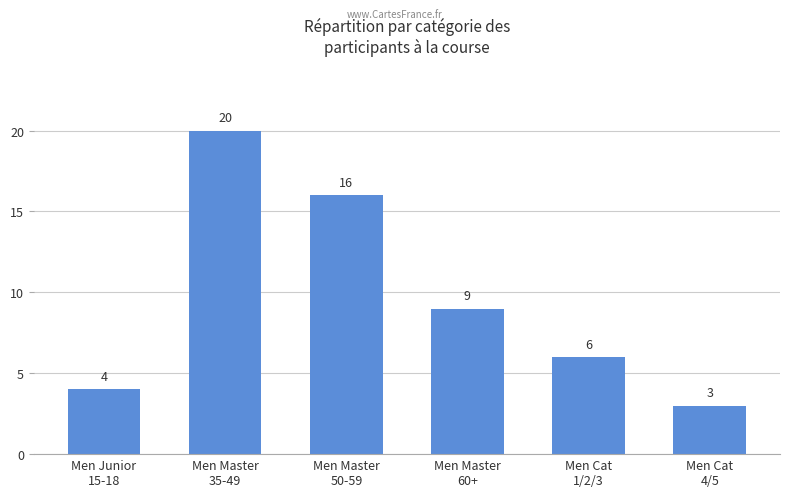

Reading left to right, extract all data points from this chart.

Men Junior
15-18=4	Men Master
35-49=20	Men Master
50-59=16	Men Master
60+=9	Men Cat
1/2/3=6	Men Cat
4/5=3